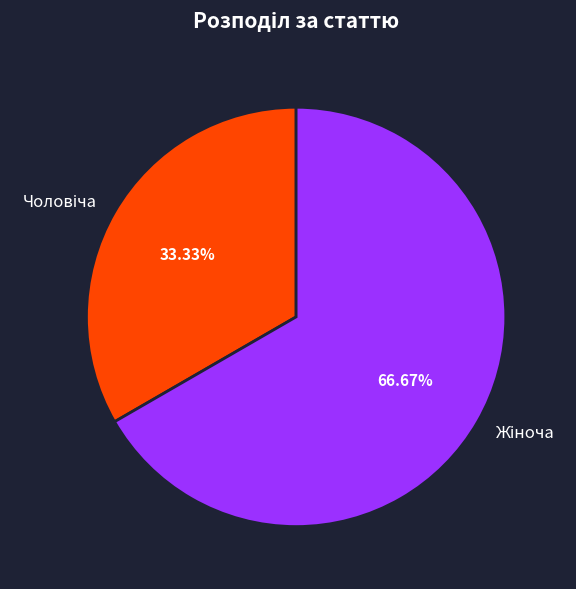

Is there any slice that represents more than half of the pie?

Yes